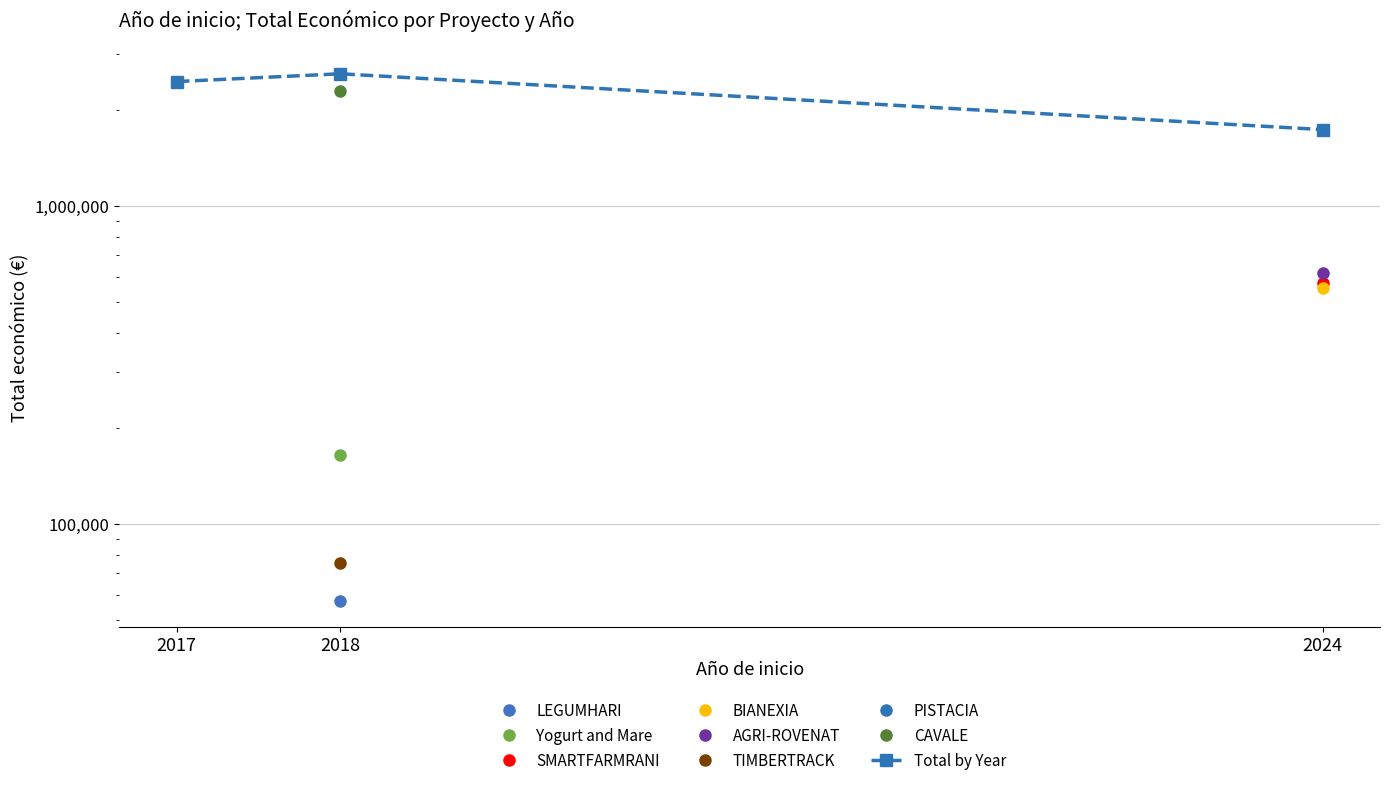

Read the value at 2017.

2464572